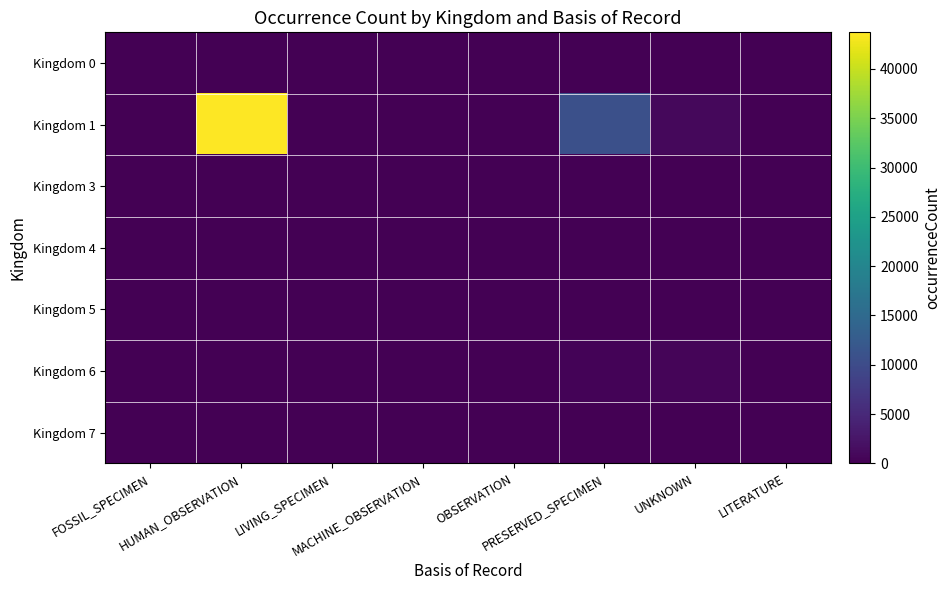

Between FOSSIL_SPECIMEN and LITERATURE, which is larger?

FOSSIL_SPECIMEN